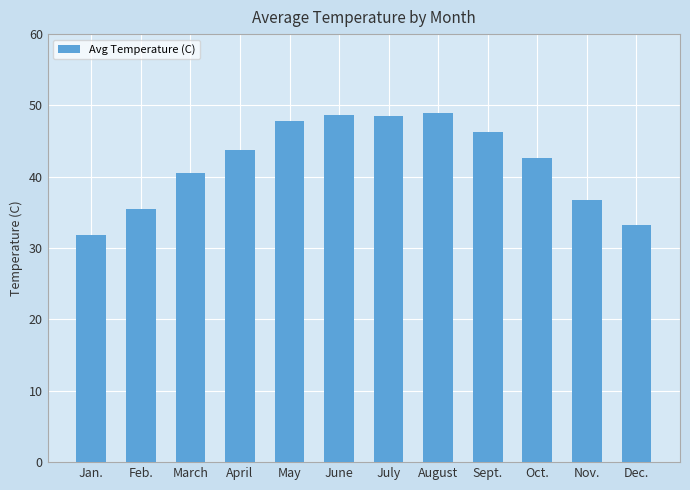

What is the label of the 4th bar from the right?

Sept.